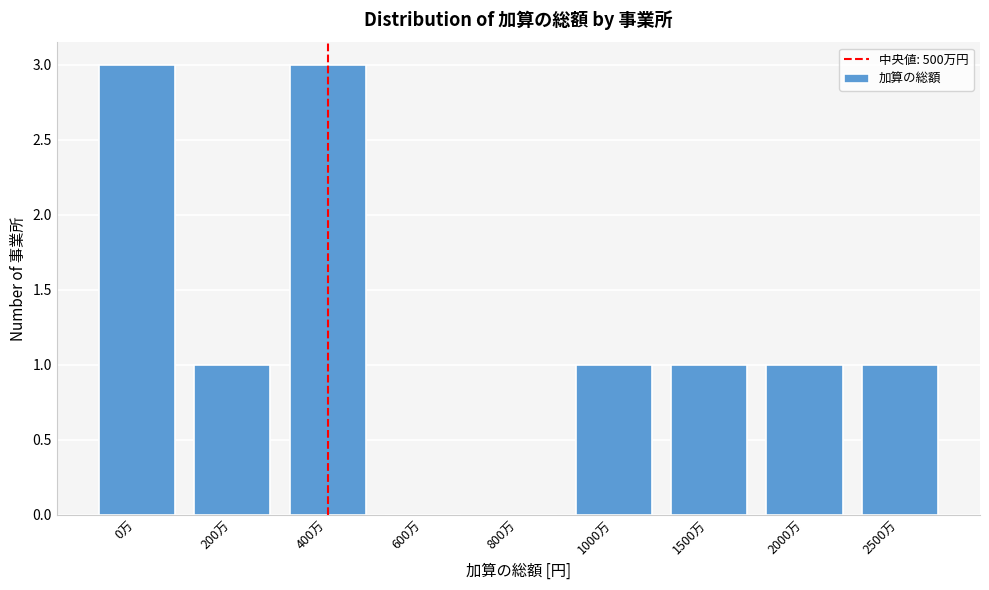

Reading left to right, extract all data points from this chart.

0万=3	200万=1	400万=3	600万=0	800万=0	1000万=1	1500万=1	2000万=1	2500万=1